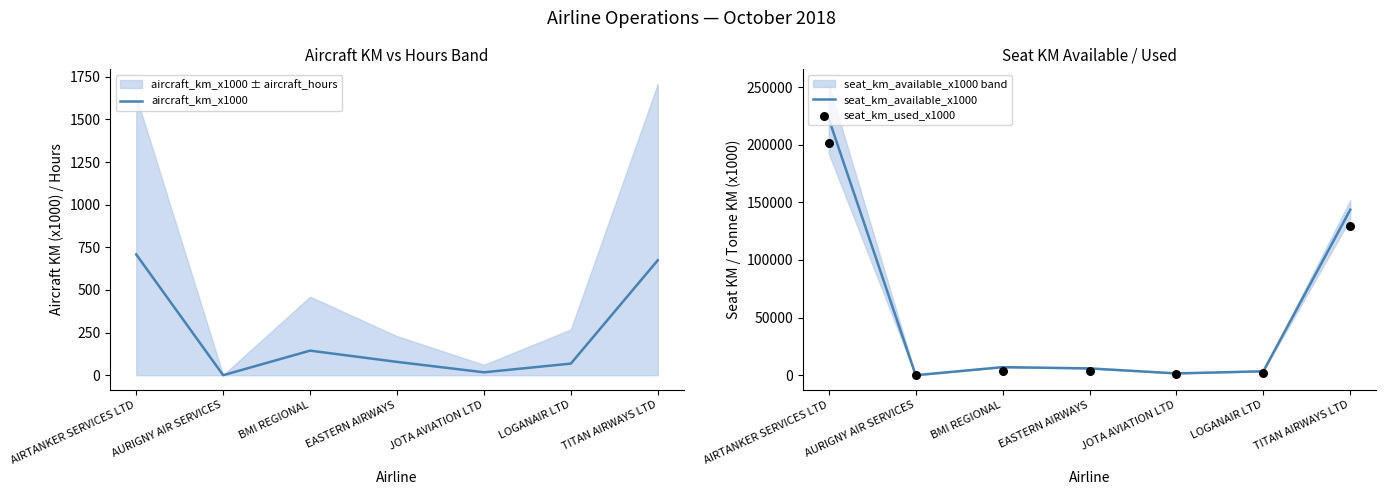

Which series has the widest spread of Y values?

seat_km_available_x1000